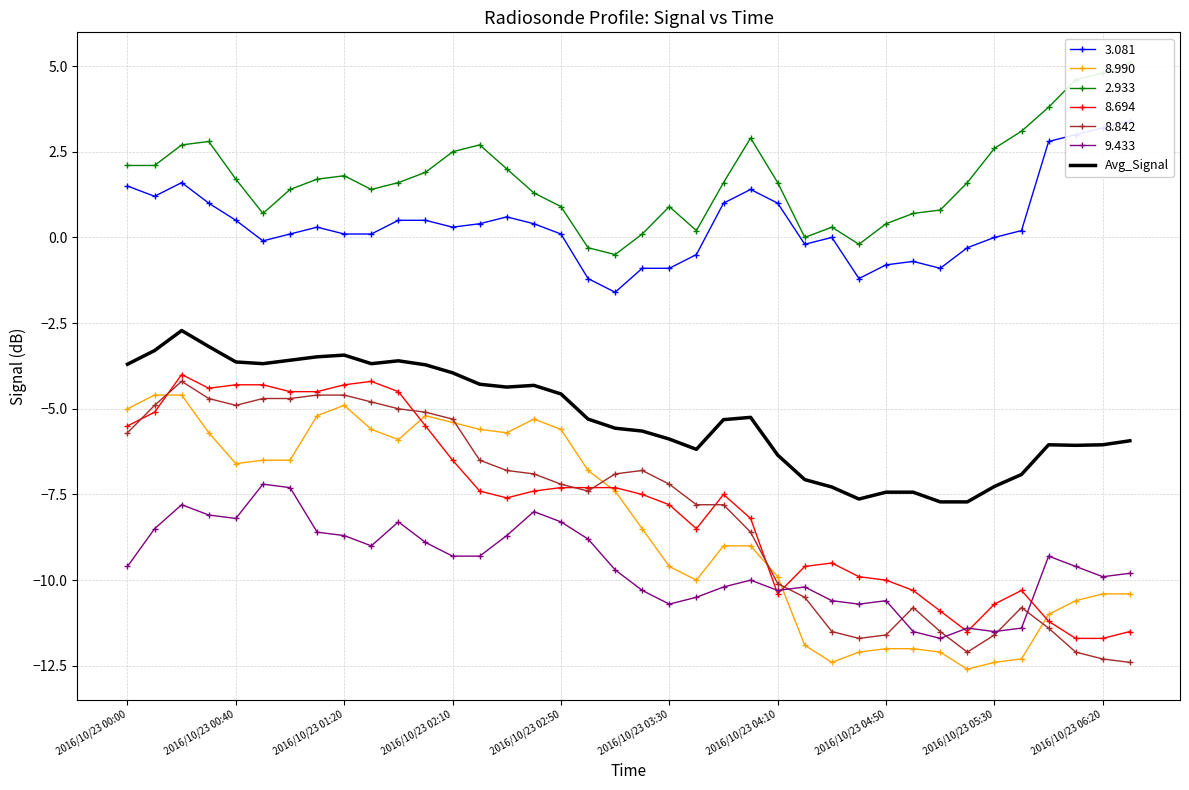

Is it true that 8.694 equals -7.3 at 2016/10/23 02:50?

True